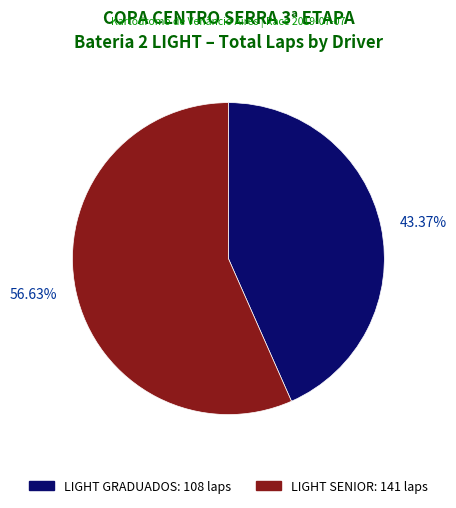

Rank the categories by value from highest to lowest.

56.63%, 43.37%